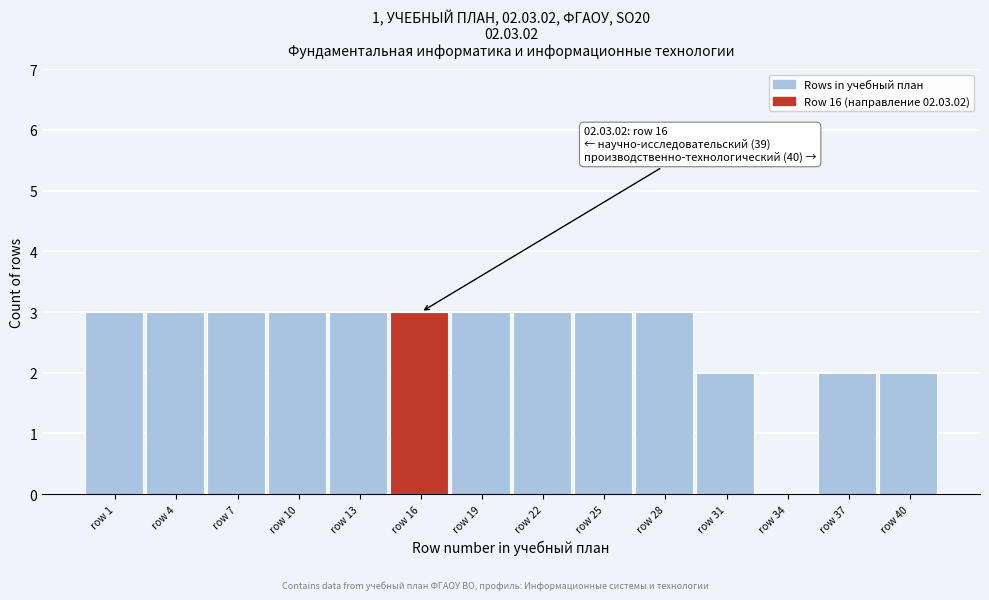

Reading left to right, transcribe all the data shown in this chart.

row 1=3	row 4=3	row 7=3	row 10=3	row 13=3	row 16=3	row 19=3	row 22=3	row 25=3	row 28=3	row 31=2	row 34=0	row 37=2	row 40=2